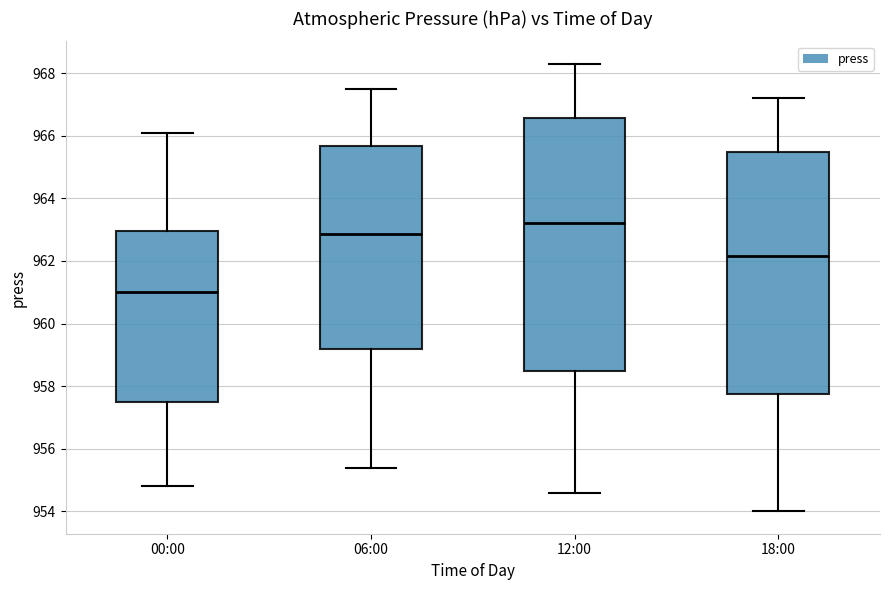

Which box has the highest median line?

12:00